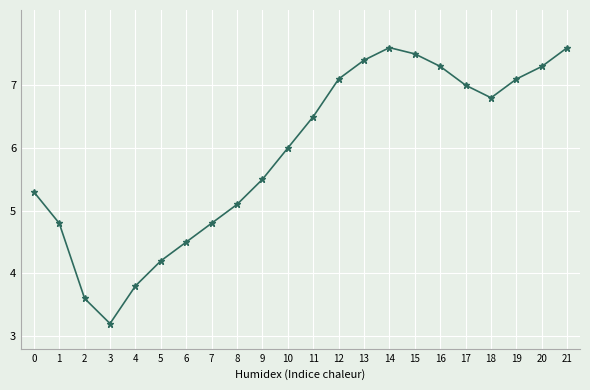

What is the maximum value shown in the chart?

7.6